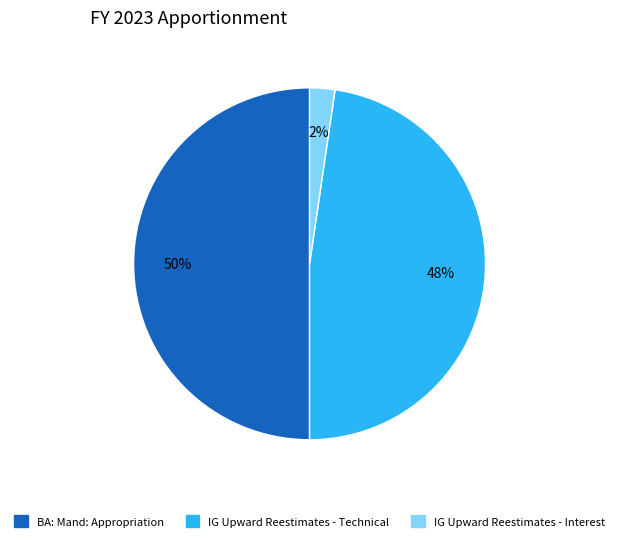

Count the number of slices in the pie.

3